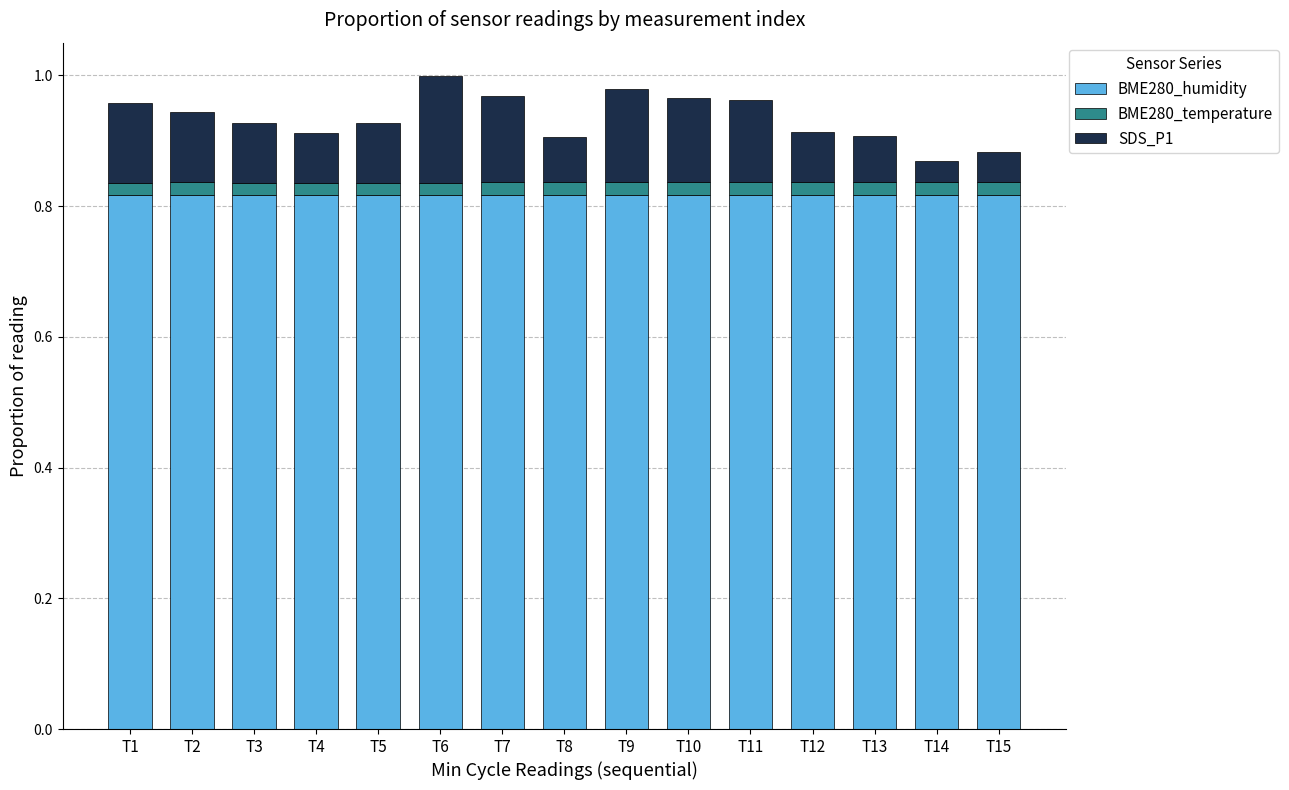

What is the total value across all series at T1?

1.0